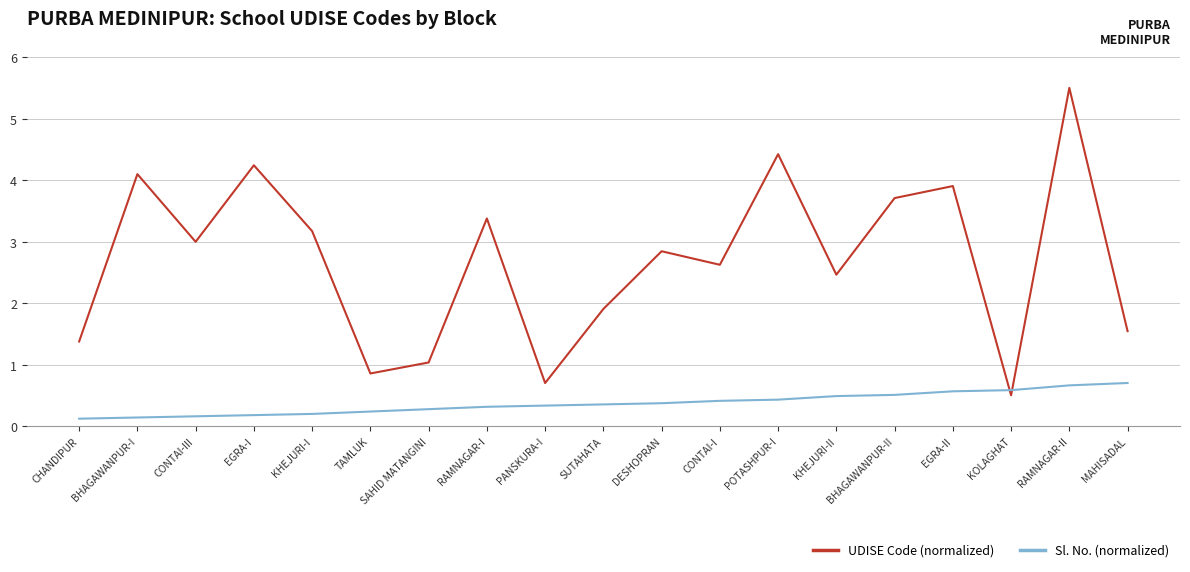

Which series has the widest spread of values?

UDISE Code (normalized)